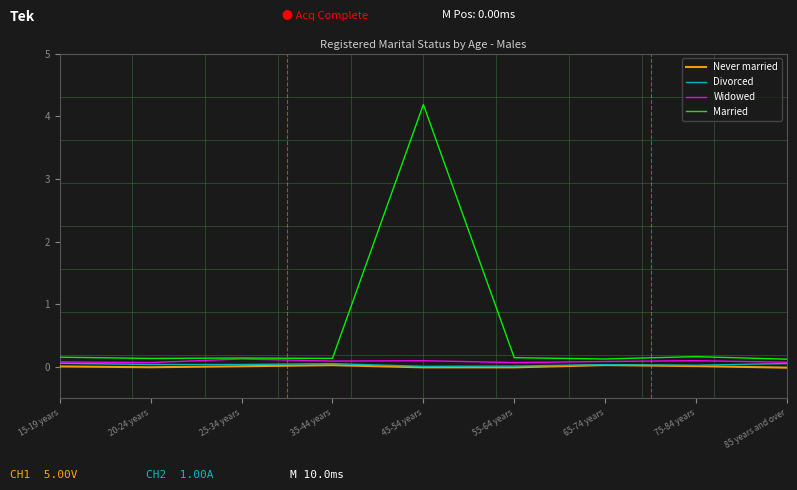

The Divorced series shows 0.0 at 65-74 years. True or false?

True